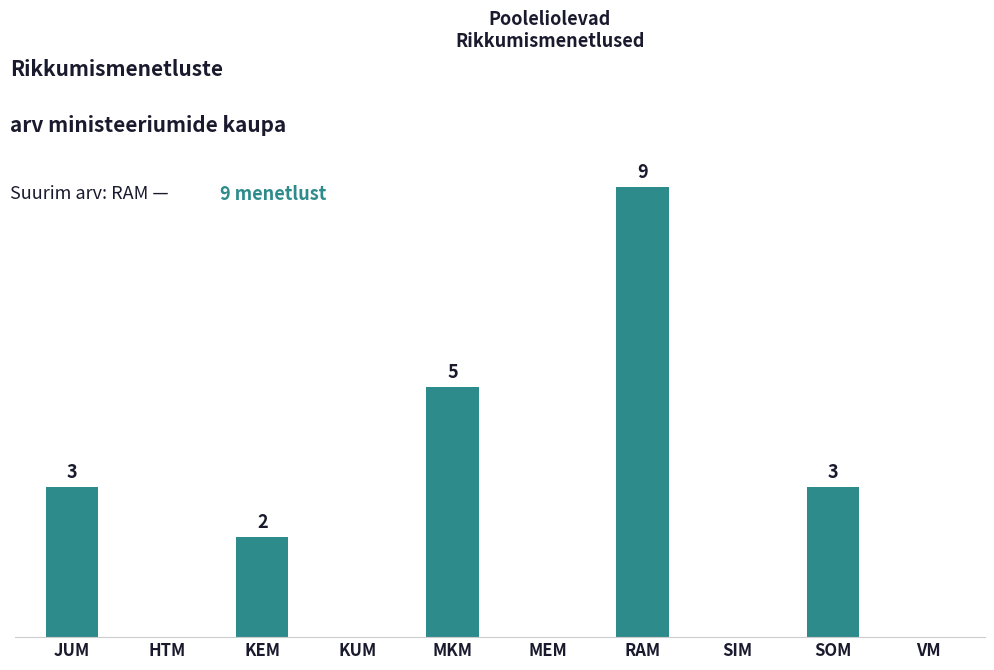

Does the chart contain stacked bars?

No